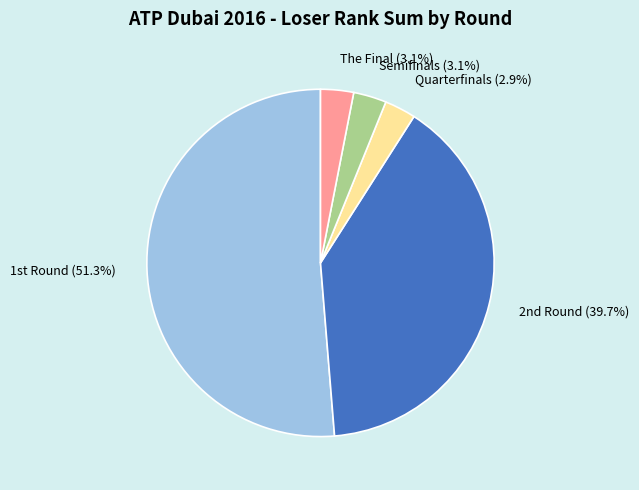

To the nearest percent, what portion does Quarterfinals represent?

3%